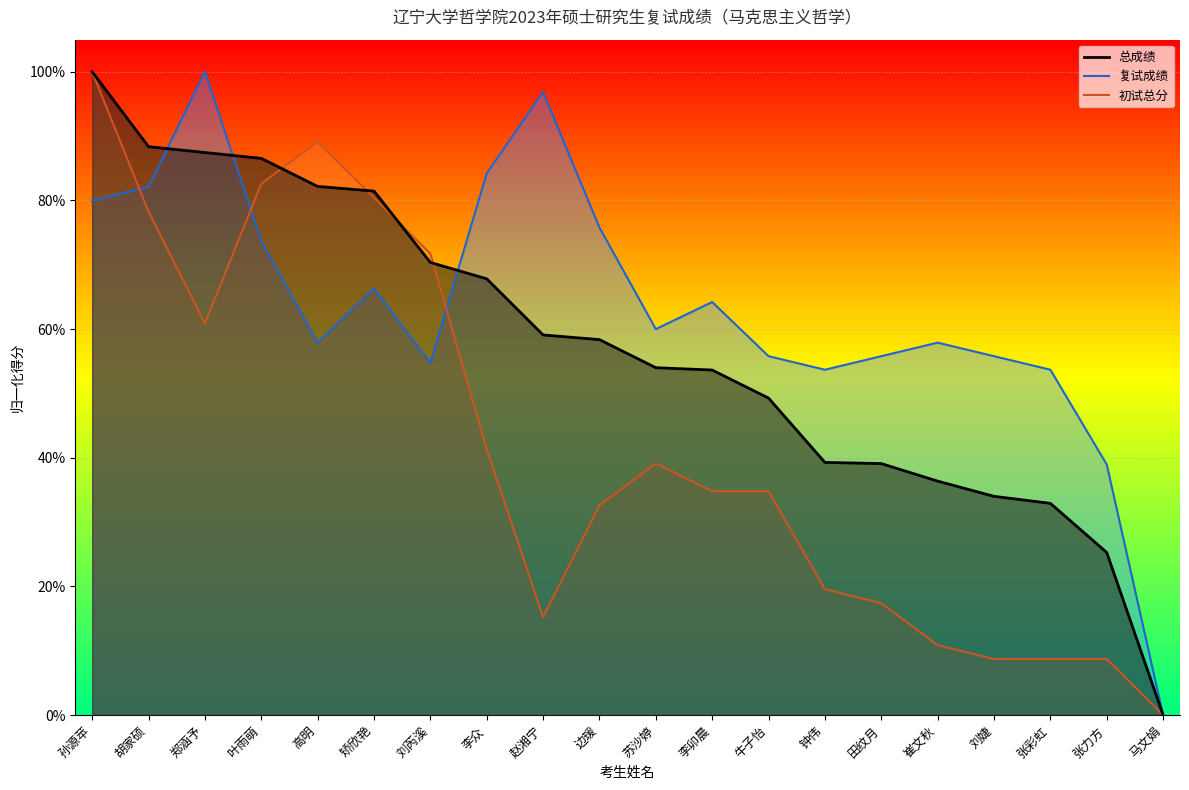

What value does the 复试成绩 series have at 叶雨萌?

0.7